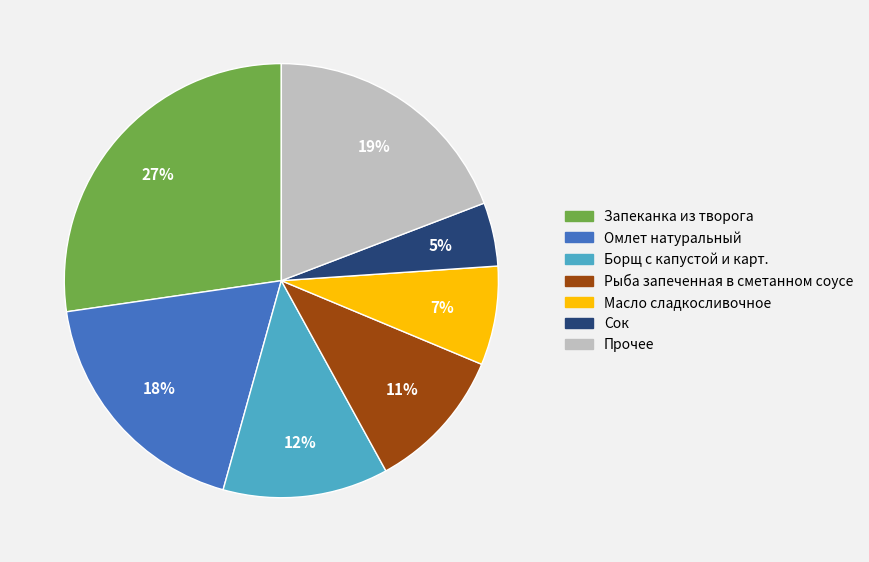

Does any single category account for the majority?

No